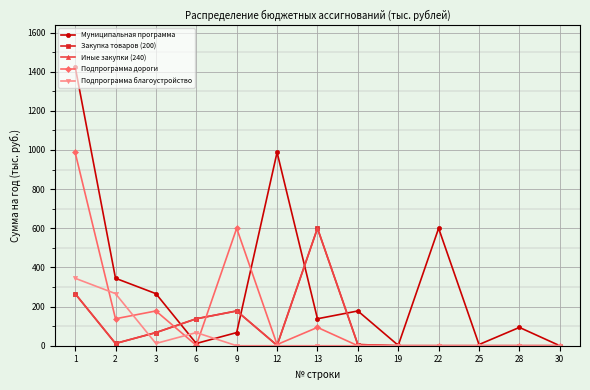

Where does the Подпрограмма дороги series first go above 1?

1